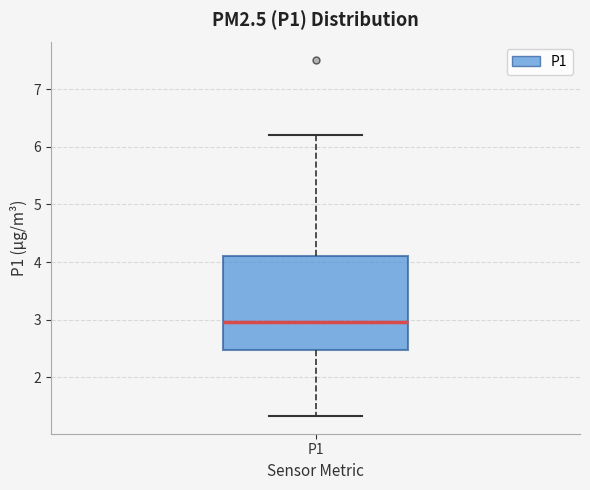

Read this box plot against the y-axis: the position of the median line, the range covered by the box, and the ends of both whiskers. The values are not printed on the chart, so give them approximately, as read against the axis.

median 3.0, box 2.5 to 4.1, whiskers 1.3 to 6.2